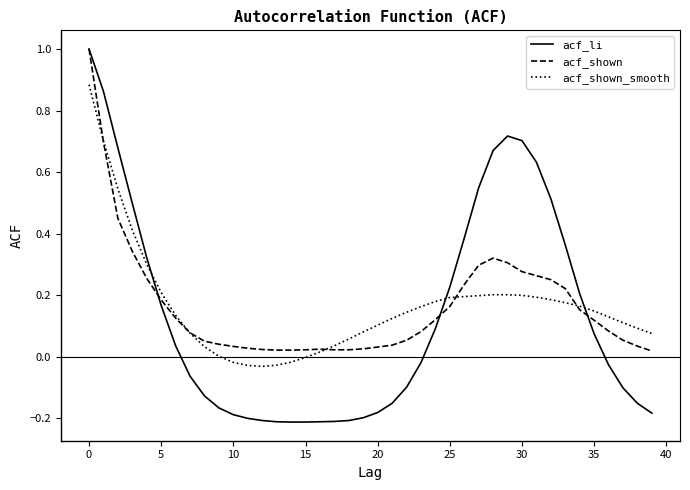

Which series has the largest range (max minus min)?

acf_li